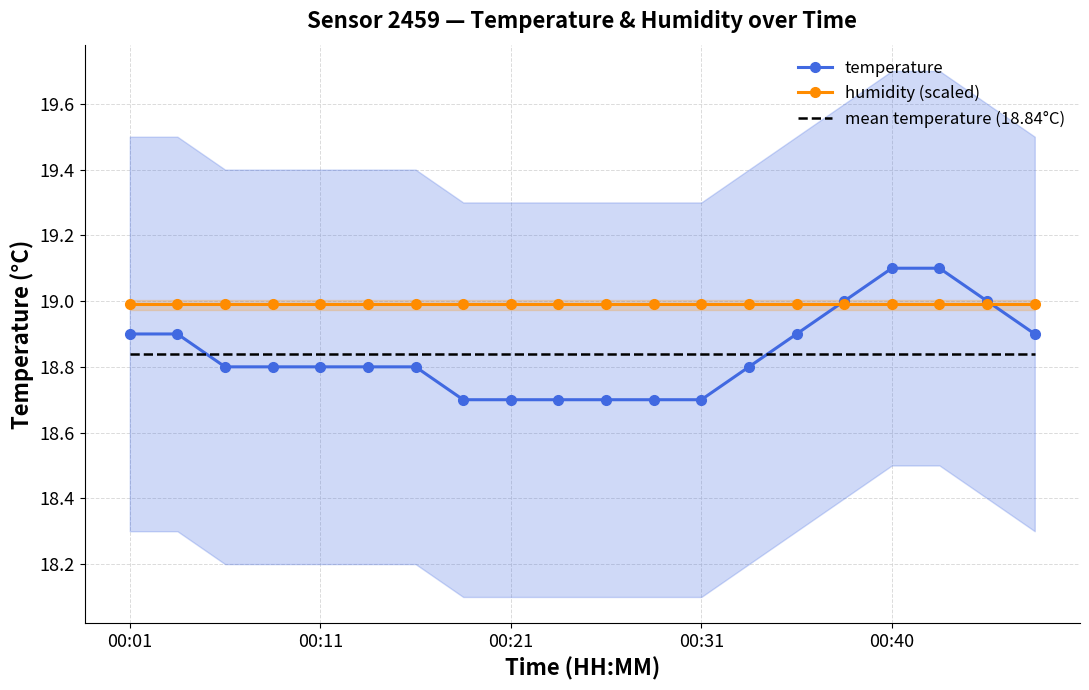

Which series ends up on top after the final intersection of temperature and mean temperature (18.84°C)?

temperature